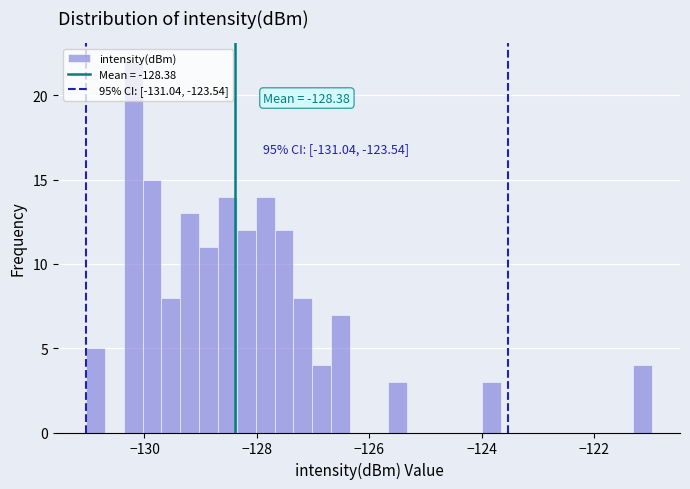

Read against the x-axis, roughly where is the centre of the tallest bar?

-130.2